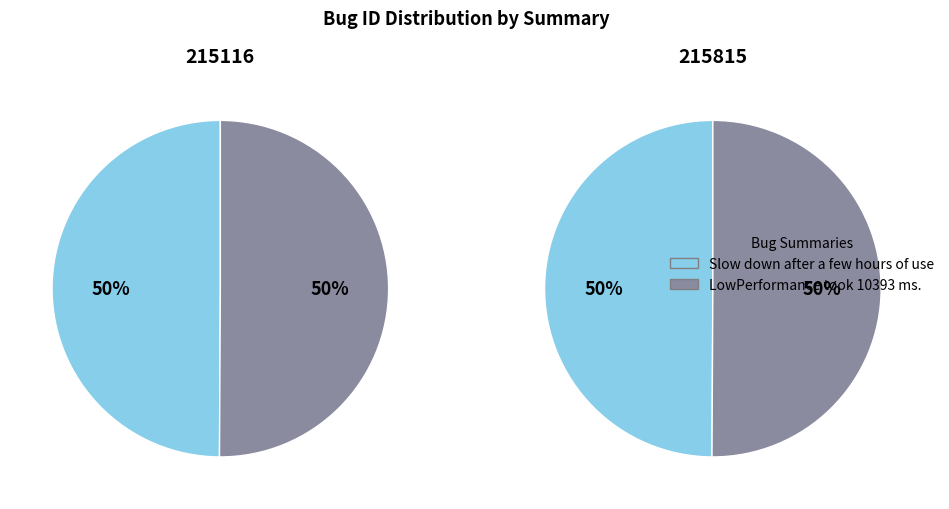

To the nearest percent, what percentage of the pie is Slow down after a few hours of use?

50%